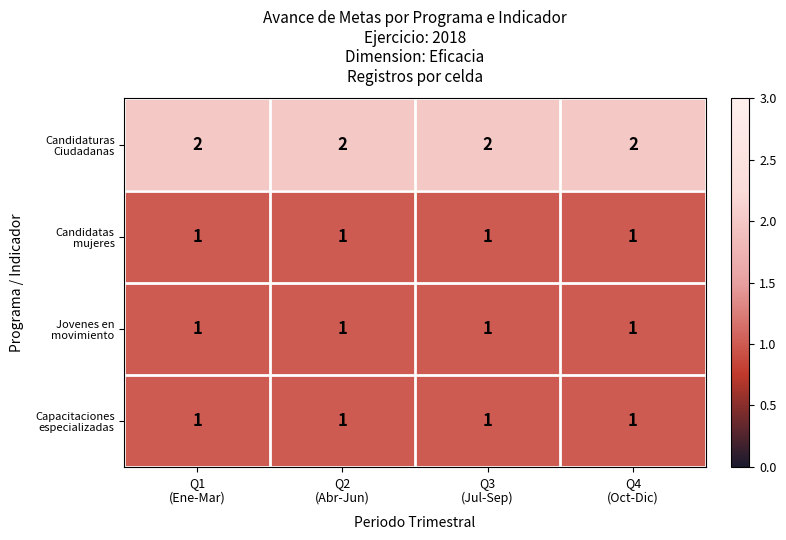

At how many categories does at least one series exceed 1?

4